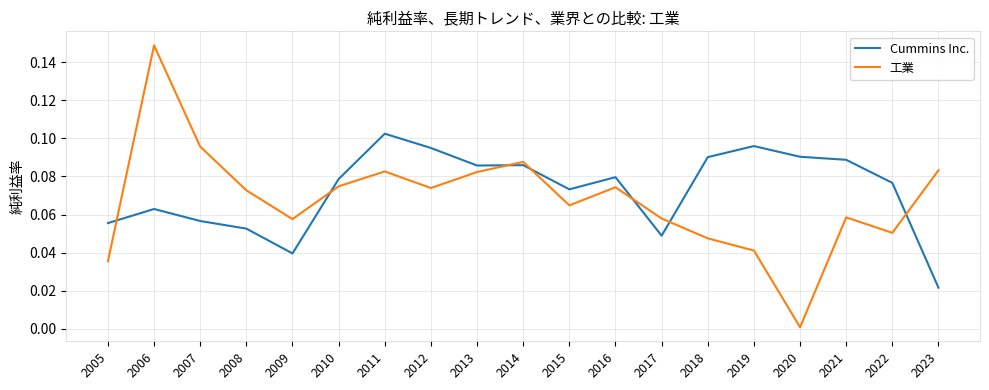

True or false: Cummins Inc. and 工業 cross at least once.

True